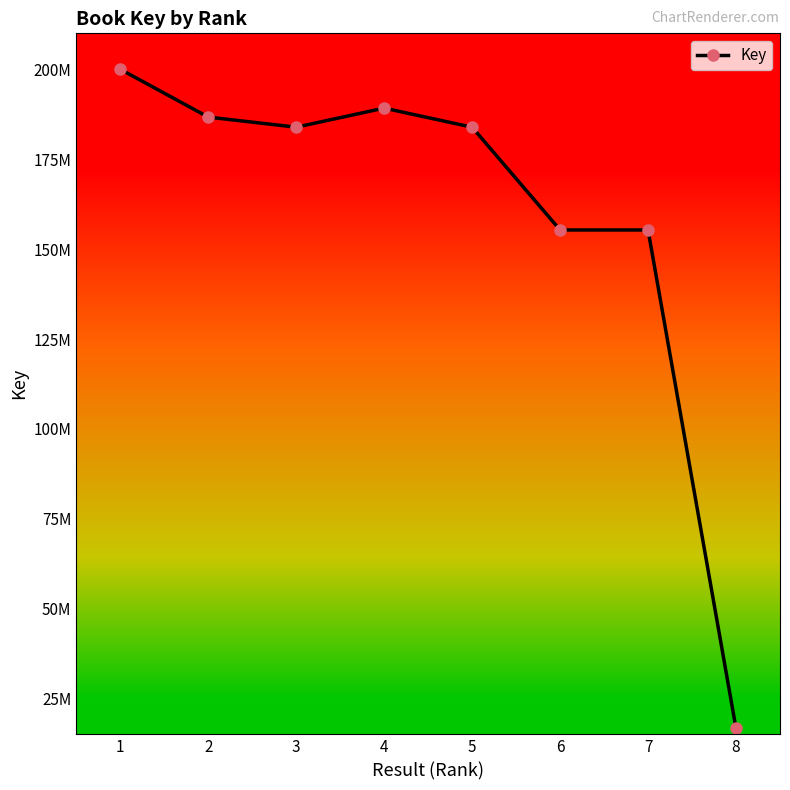

Is this an area chart (filled region under the line)?

No